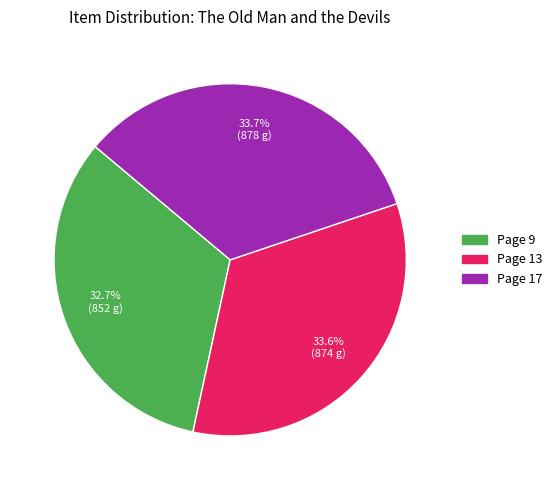

Is there any slice that represents more than half of the pie?

No